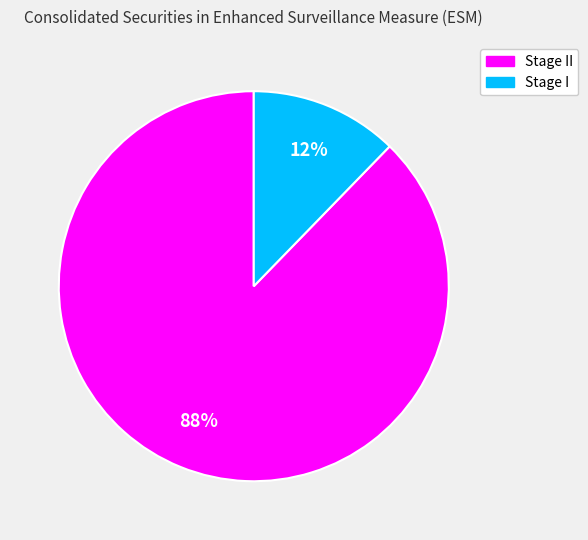

Is there a majority slice in this chart?

Yes